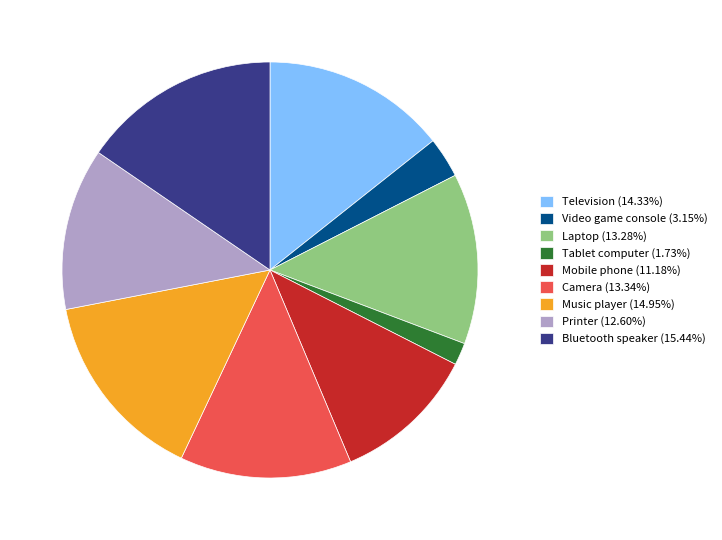

Which slice is the smallest?

Tablet computer